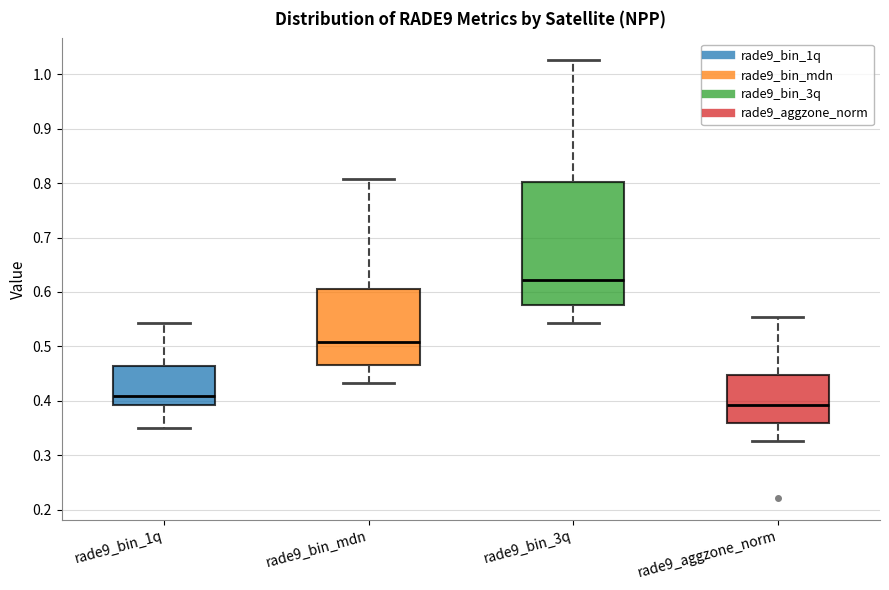

Reading left to right, read every box against the y-axis: the position of its median line, the range the box covers, and the ends of its whiskers. The values are not printed on the chart, so give them approximately, as read against the axis.

rade9_bin_1q: median 0.41, box 0.39 to 0.46, whiskers 0.35 to 0.54
rade9_bin_mdn: median 0.51, box 0.47 to 0.61, whiskers 0.43 to 0.81
rade9_bin_3q: median 0.62, box 0.58 to 0.80, whiskers 0.54 to 1.03
rade9_aggzone_norm: median 0.39, box 0.36 to 0.45, whiskers 0.33 to 0.55